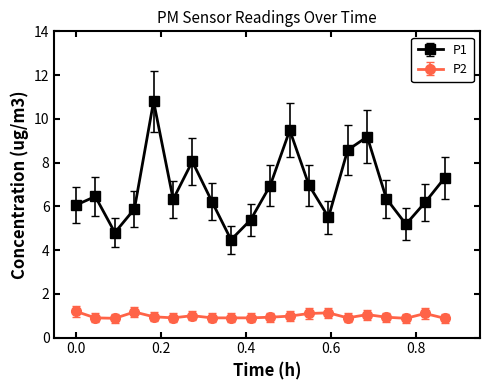

What is the minimum value shown in the chart?

0.9